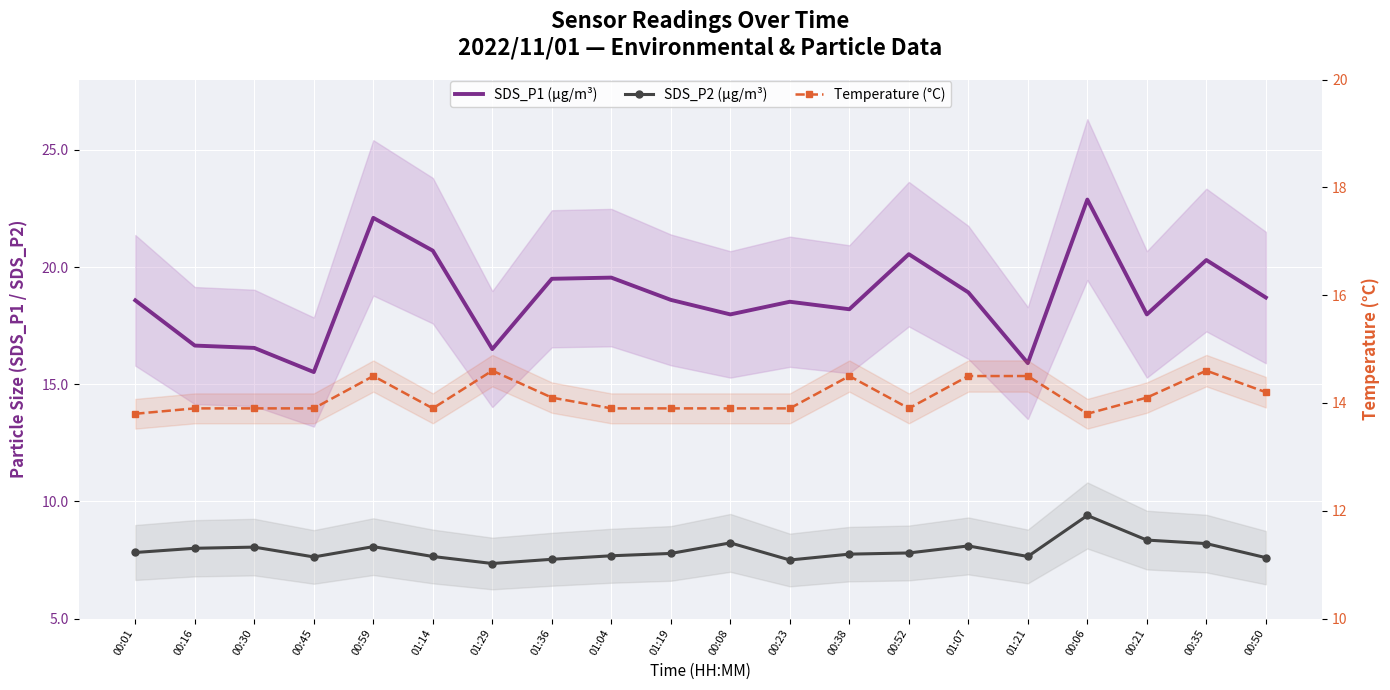

Rank the series by their average value, from lowest to highest.

SDS_P2 (µg/m³), Temperature (°C), SDS_P1 (µg/m³)